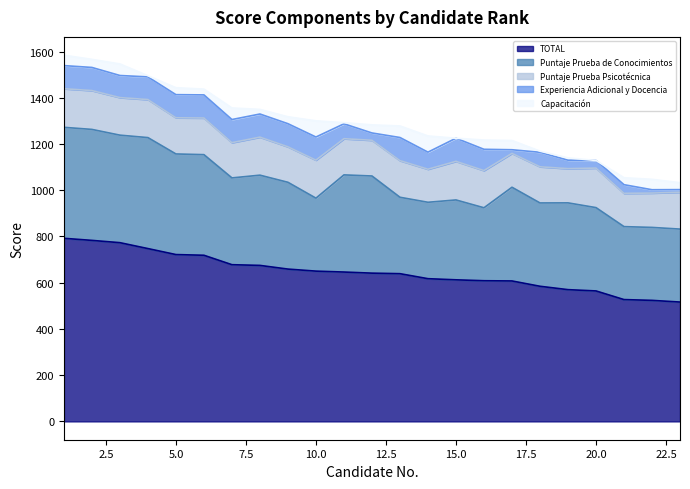

True or false: Puntaje Prueba de Conocimientos and TOTAL cross at least once.

False